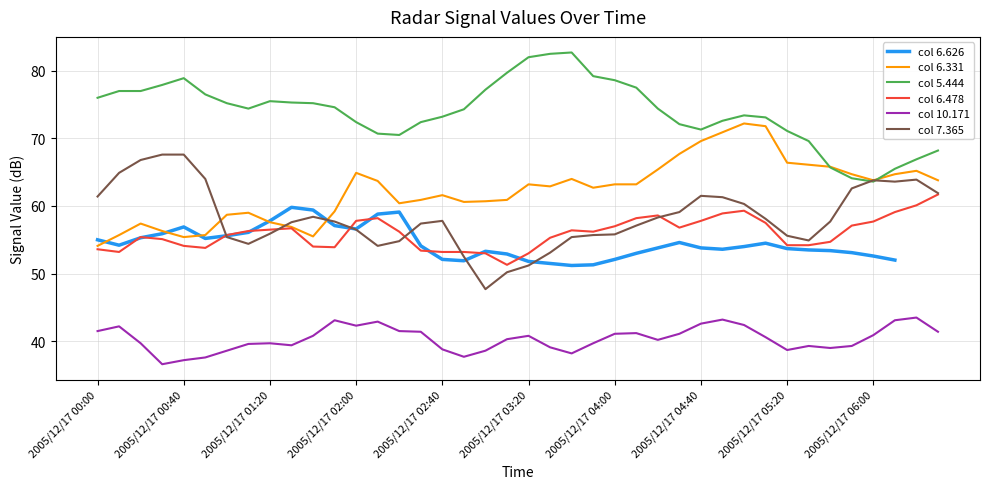

Does the chart display data point markers on the line(s)?

No